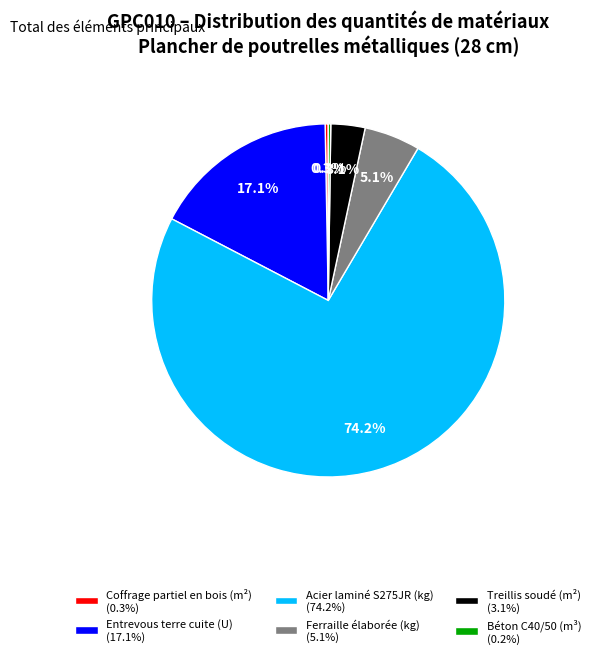

What percentage do Acier laminé S275JR (kg) and Treillis soudé (m²) together represent?

77.3%